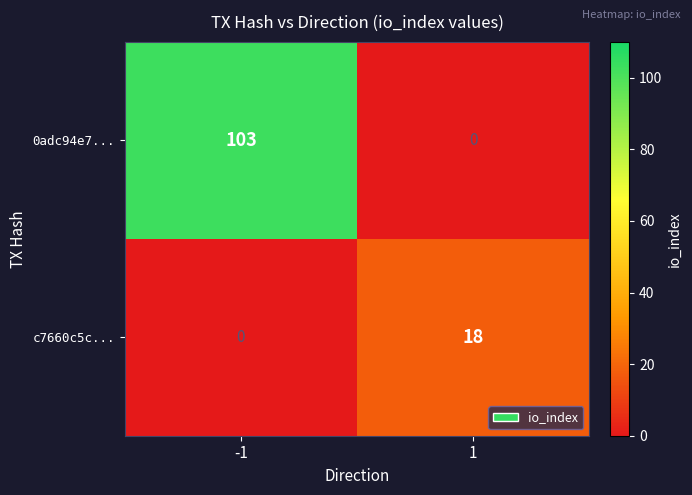

Is it true that c7660c5c... equals 0 at -1?

True